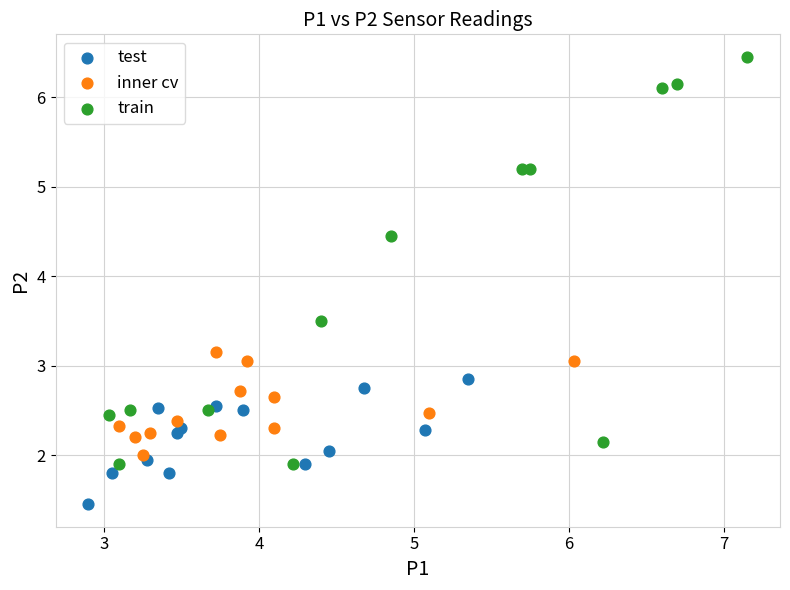

Which series has the widest spread of Y values?

train